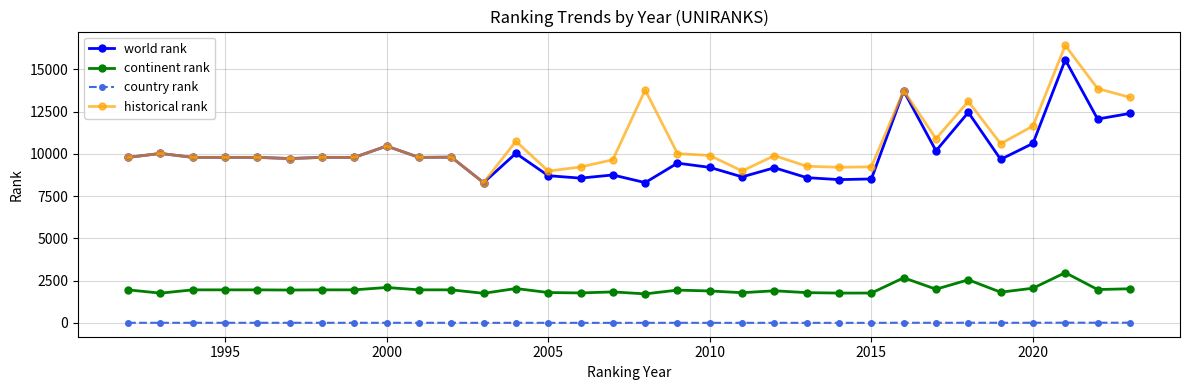

At how many categories does at least one series exceed 619?

32